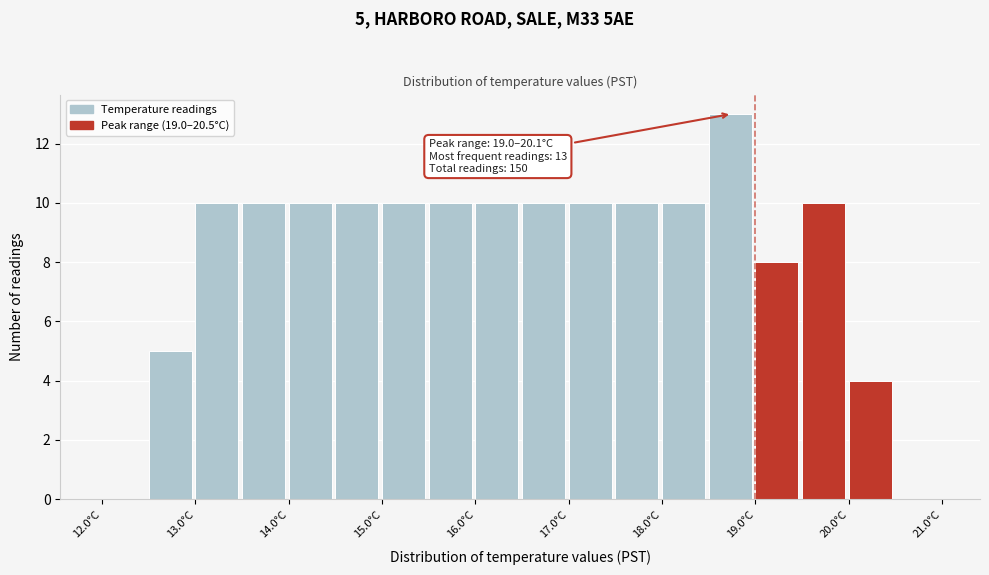

Which range on the x-axis has the tallest bar?

18.5 to 19.0